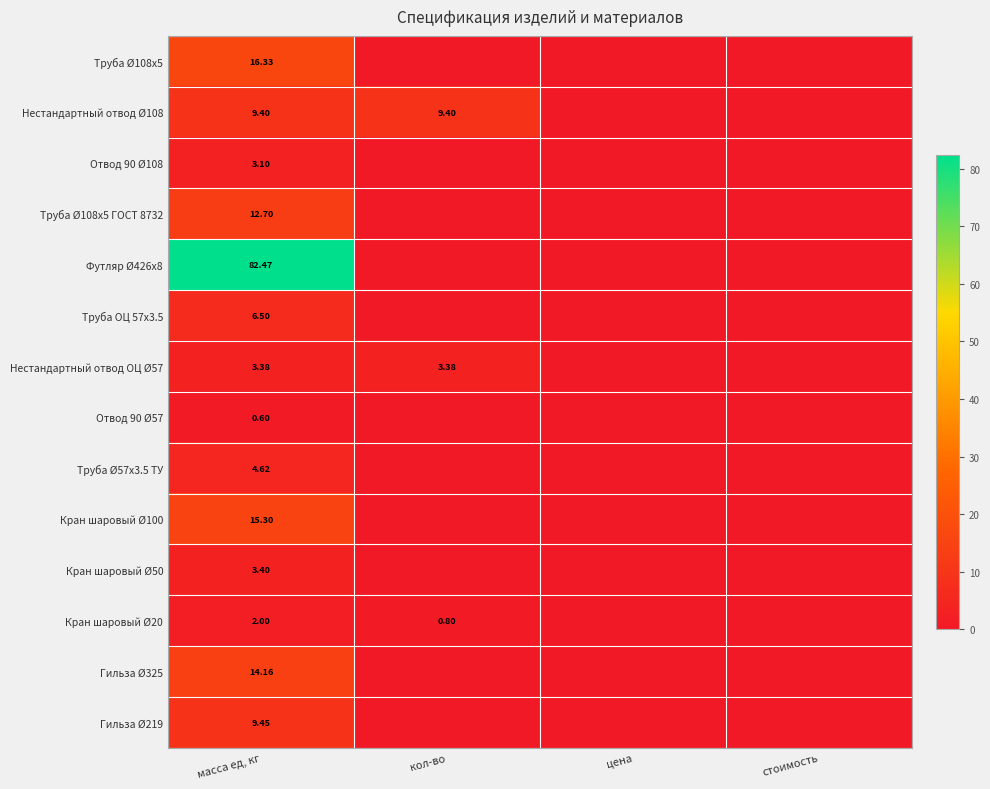

At which category does the chart reach its peak across all series?

масса ед, кг